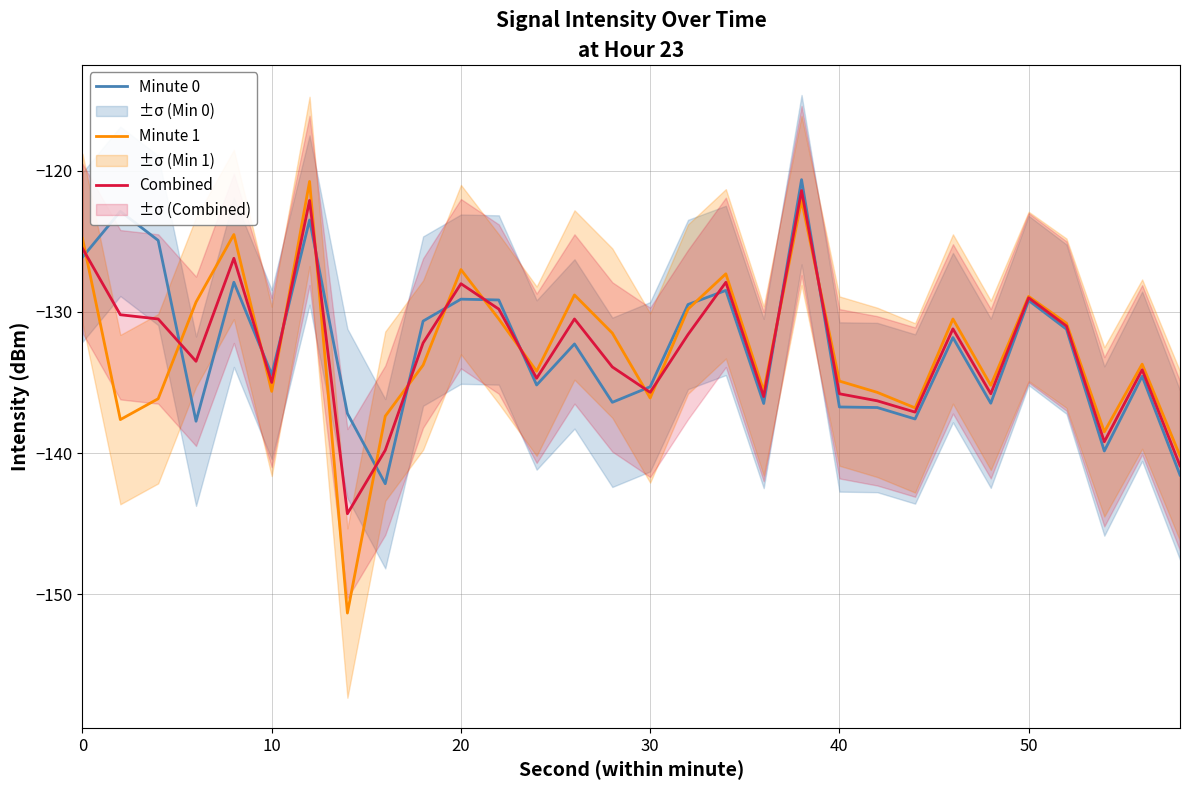

True or false: Minute 1 has a value of -92.4 at 40.

False